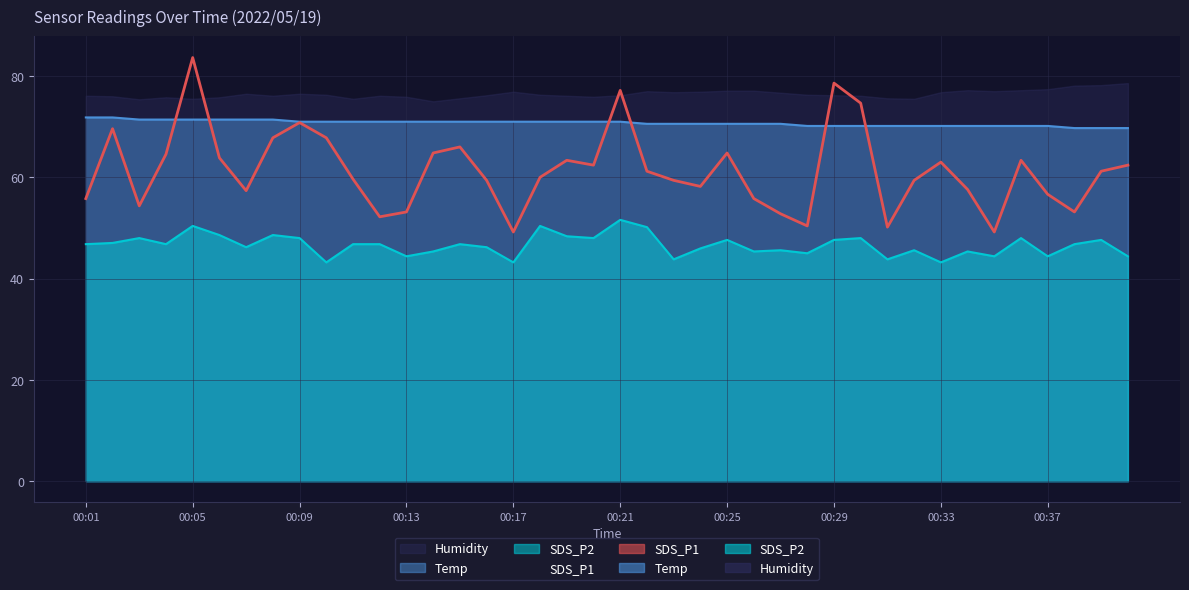

Which series has the largest range (max minus min)?

SDS_P1